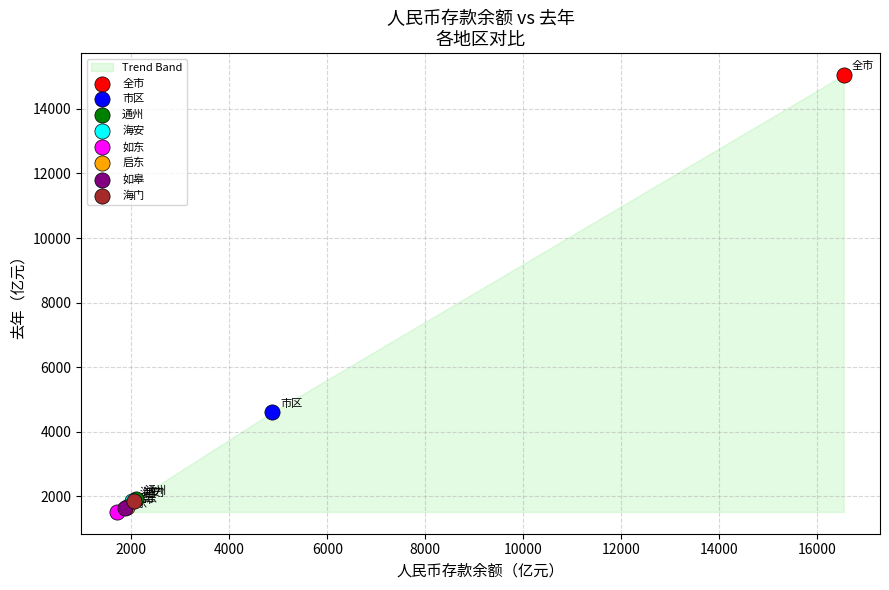

Which series reaches the minimum Y coordinate?

如东